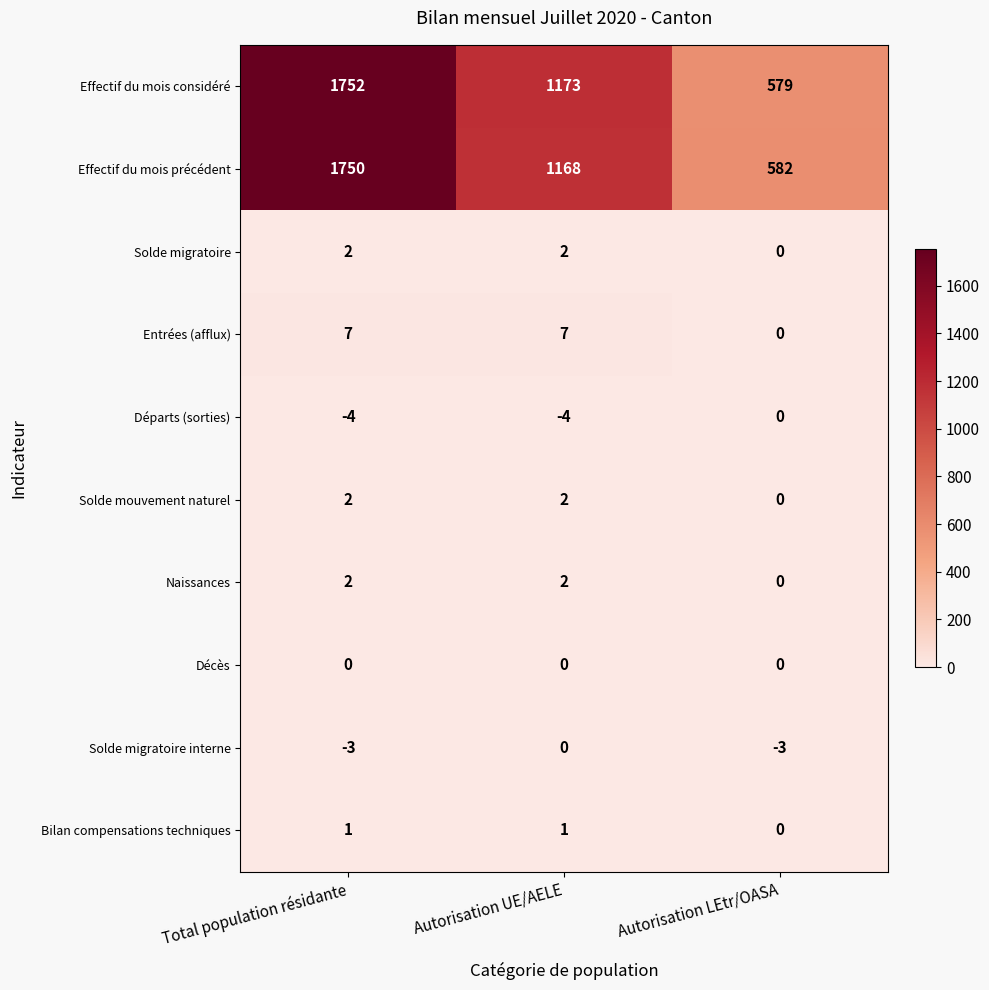

What is the total value across all series at Autorisation UE/AELE?

2351